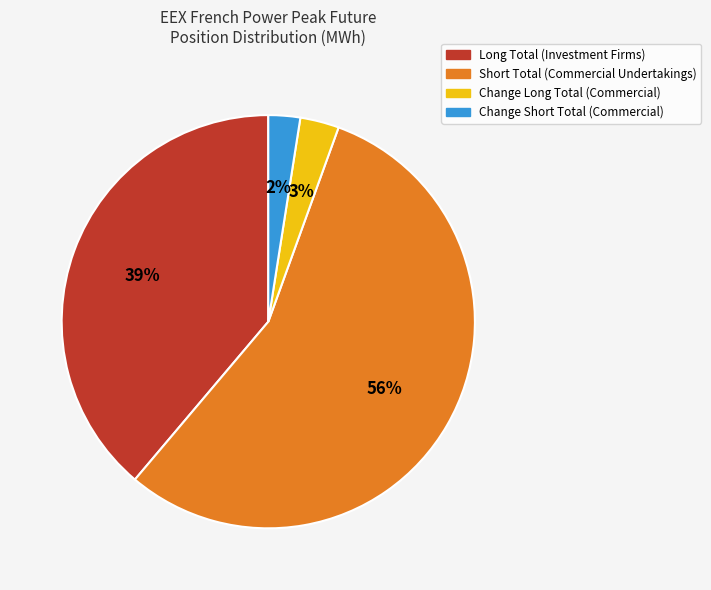

Between Short Total (Commercial Undertakings) and Change Short Total (Commercial), which is larger?

Short Total (Commercial Undertakings)